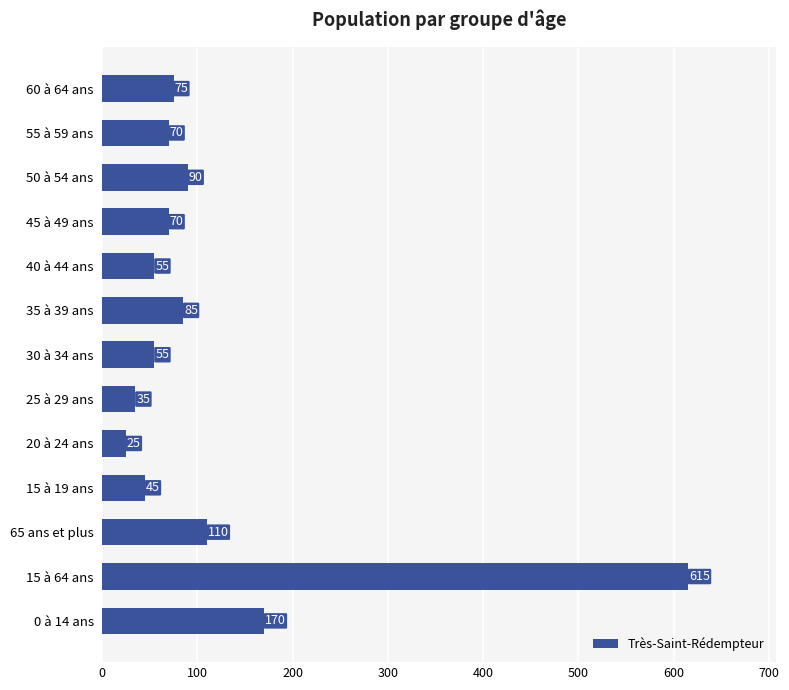

How many distinct data groups are displayed?

1